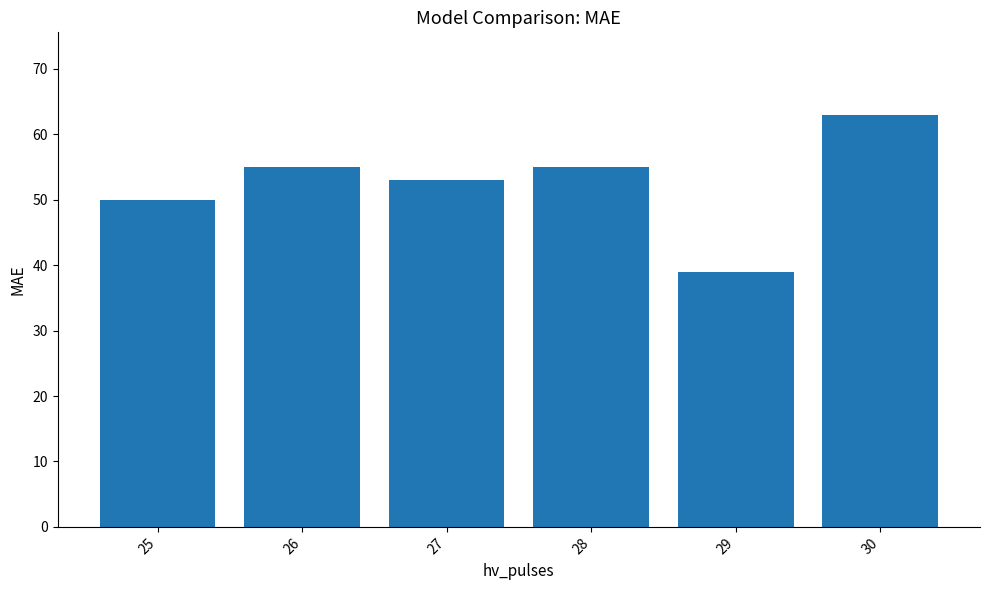

How many data points are less than 55?

3